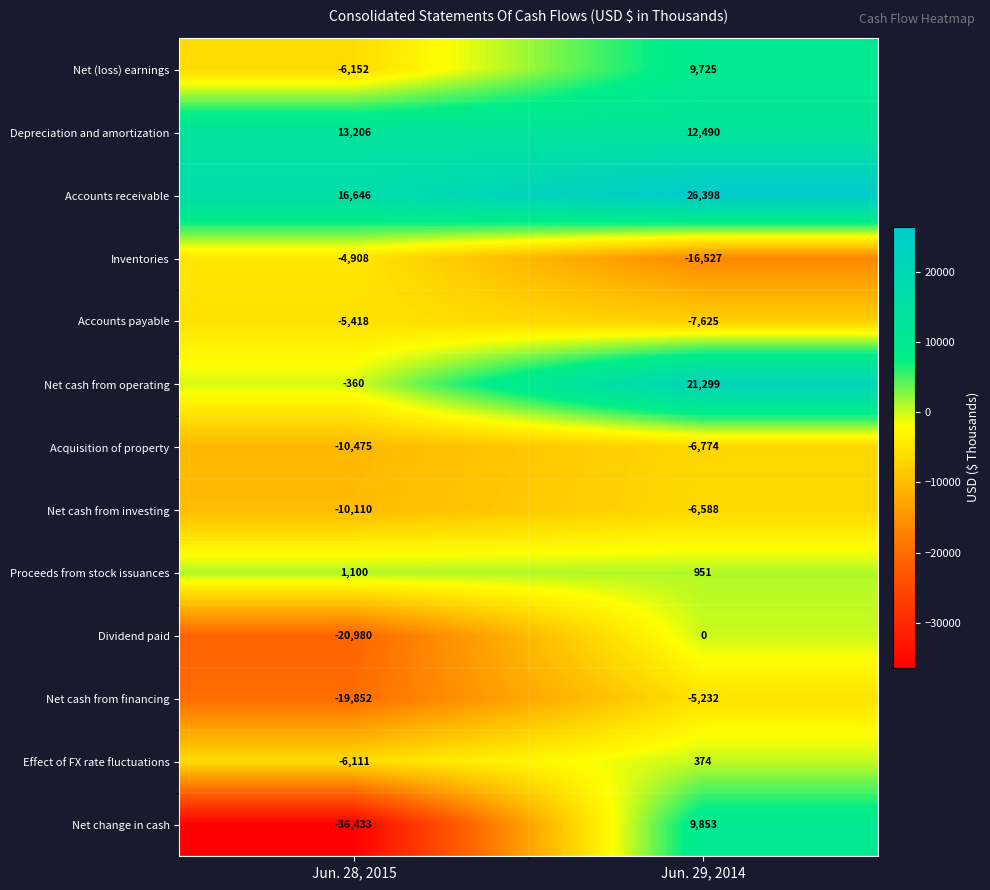

What is the sum of all Net cash from investing values?

-16698